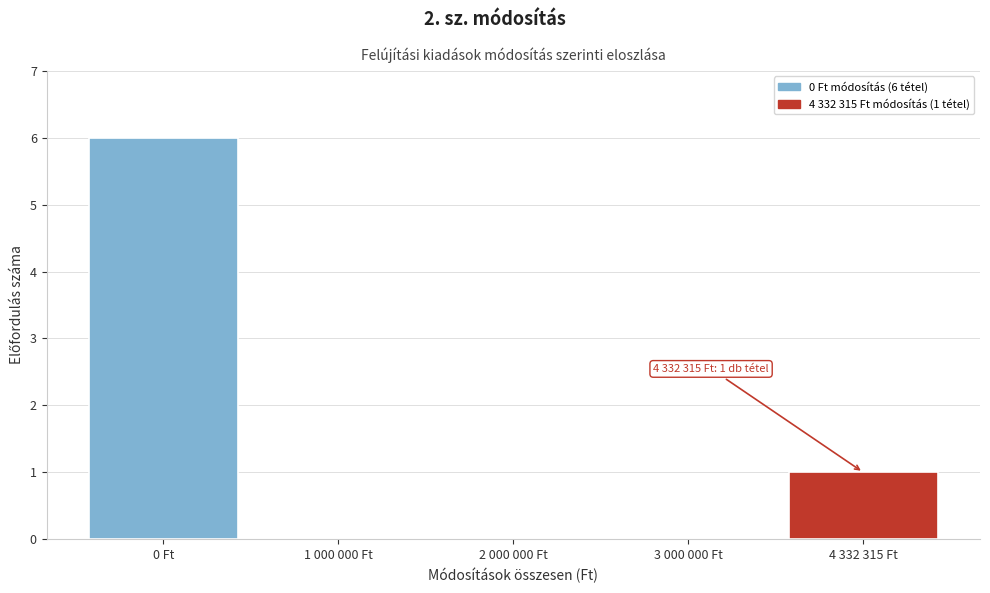

Reading left to right, extract all data points from this chart.

0 Ft=6	1 000 000 Ft=0	2 000 000 Ft=0	3 000 000 Ft=0	4 332 315 Ft=1